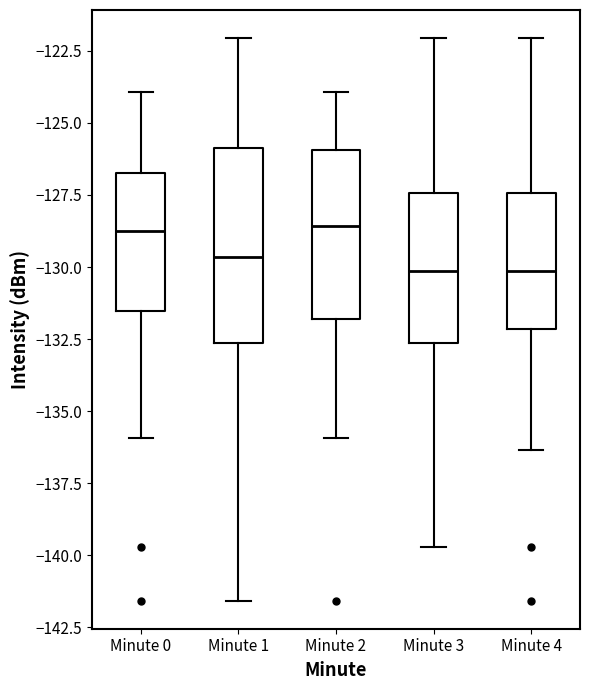

Reading left to right, transcribe this box plot: for each box, give where its median line is, the range the box spans, and where its two whiskers end, as read against the y-axis. The values are not printed on the chart, so give them approximately, as read against the axis.

Minute 0: median -128.5, box -131.5 to -126.5, whiskers -136.0 to -124.0
Minute 1: median -129.5, box -132.5 to -126.0, whiskers -141.5 to -122.0
Minute 2: median -128.5, box -132.0 to -126.0, whiskers -136.0 to -124.0
Minute 3: median -130.0, box -132.5 to -127.5, whiskers -139.5 to -122.0
Minute 4: median -130.0, box -132.0 to -127.5, whiskers -136.5 to -122.0